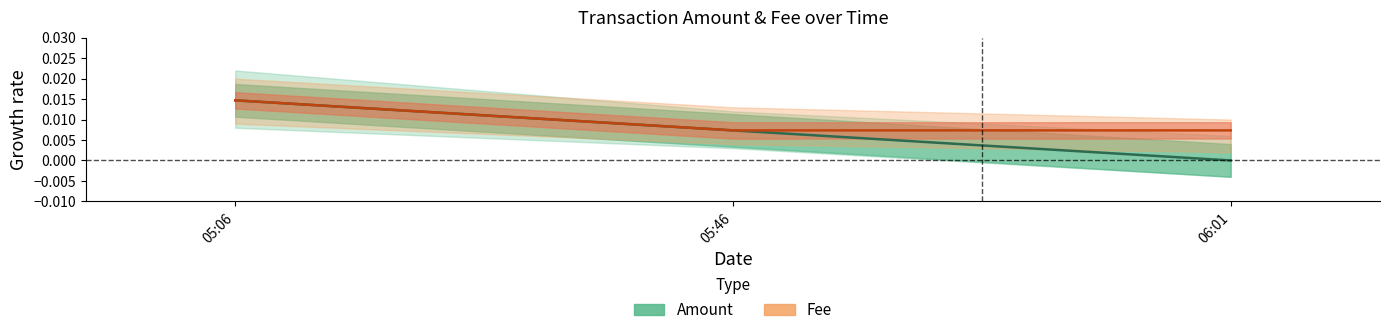

At how many categories does at least one series exceed 0?

3